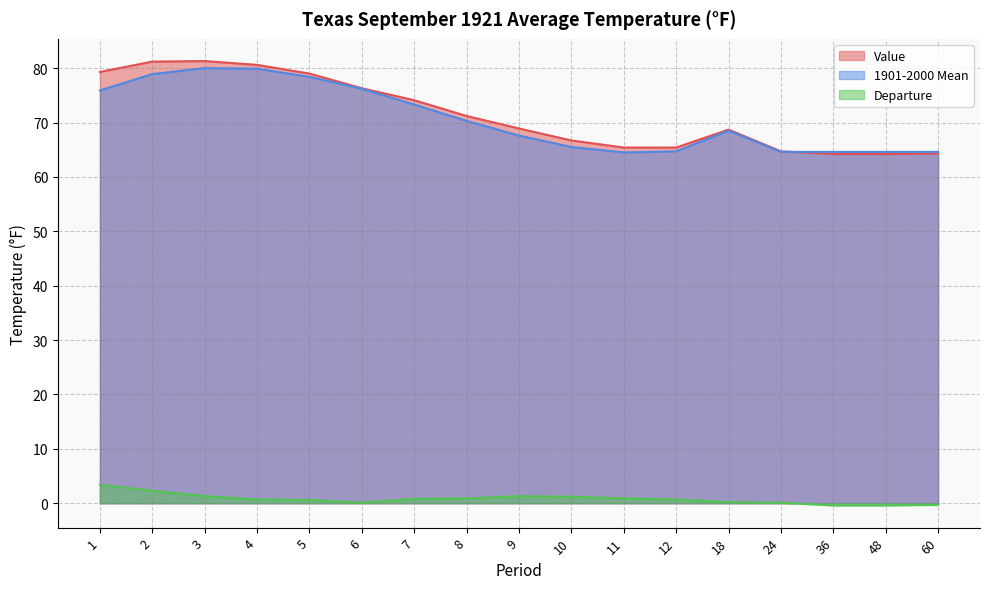

The Value series shows 80.6 at 4. True or false?

True